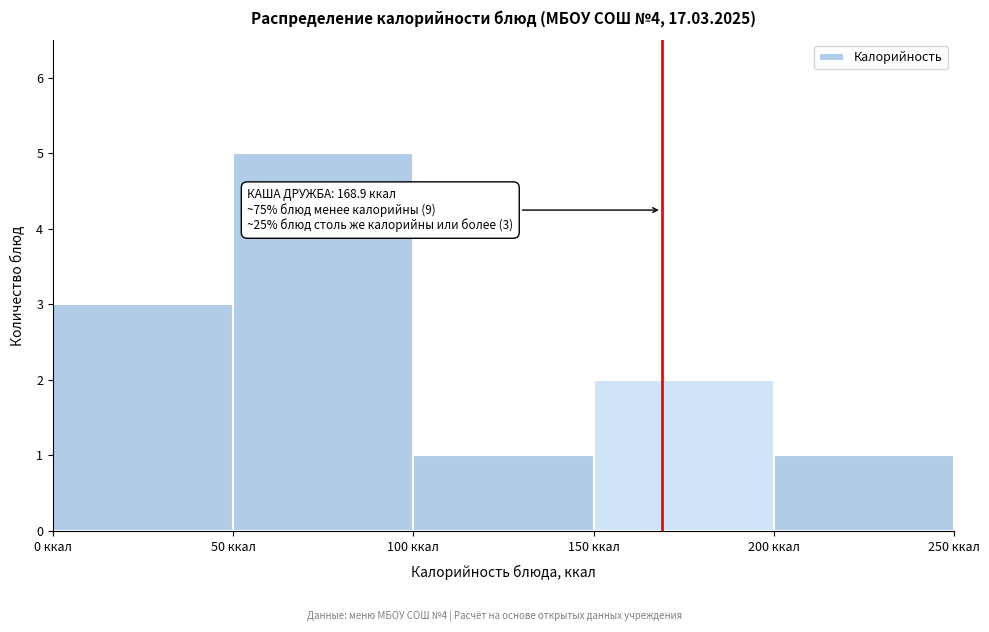

Which range on the x-axis has the tallest bar?

50 to 100